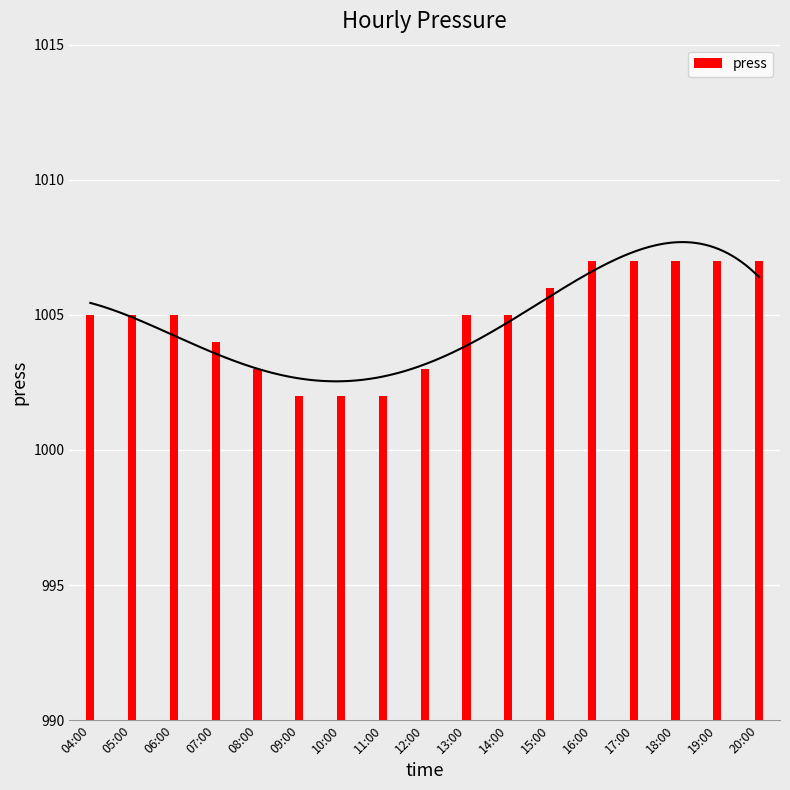

Rank the categories by value from highest to lowest.

16:00, 17:00, 18:00, 19:00, 20:00, 15:00, 04:00, 05:00, 06:00, 13:00, 14:00, 07:00, 08:00, 12:00, 09:00, 10:00, 11:00